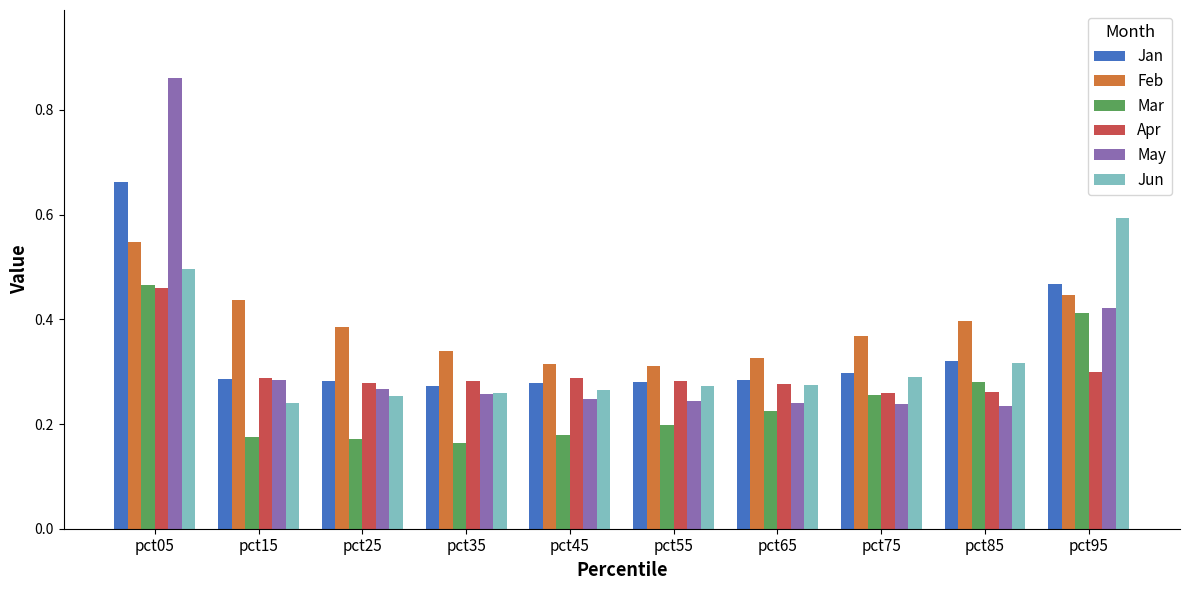

At how many categories does at least one series exceed 0?

10